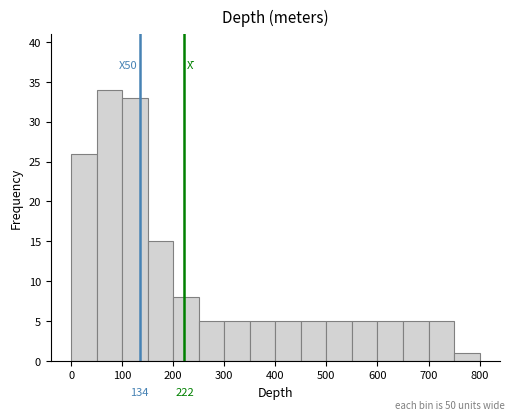

Over which range of the x-axis is the bar tallest?

50 to 100